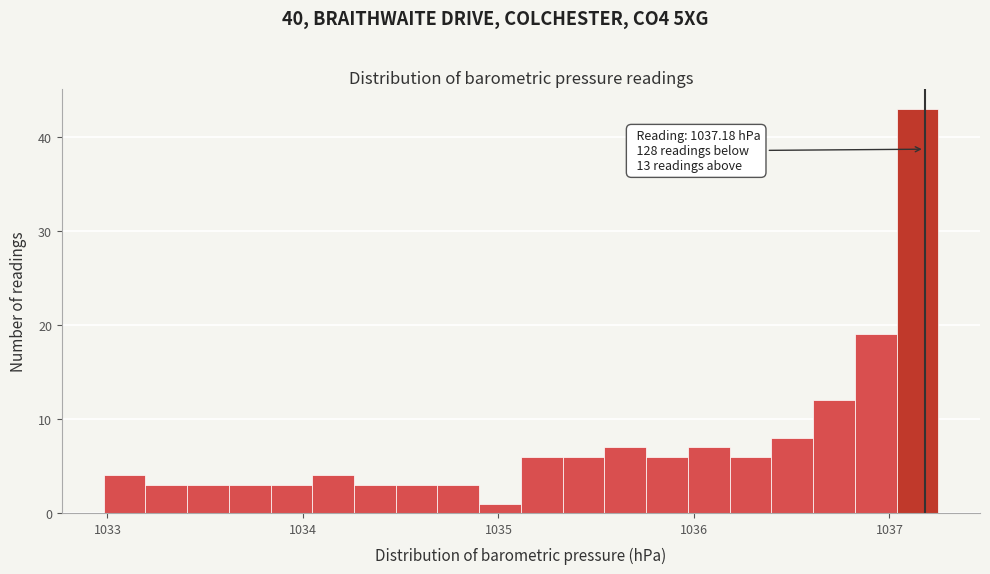

Around what value on the x-axis is the tallest bar? Give the approximate position of its centre, as read against the axis.

1037.1